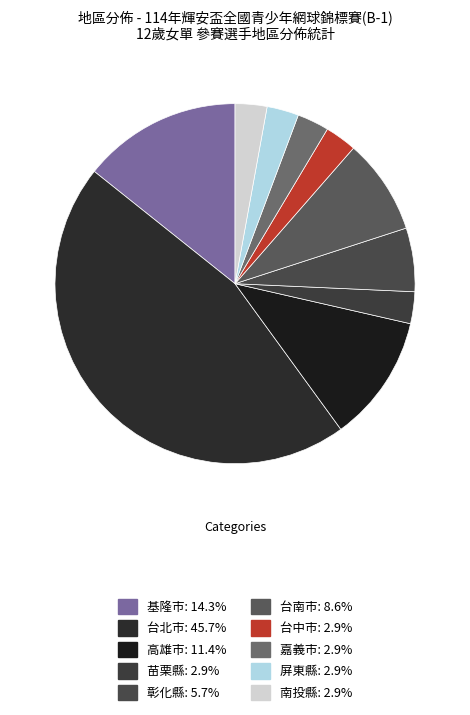

Does 嘉義市 represent more than half of the total?

No